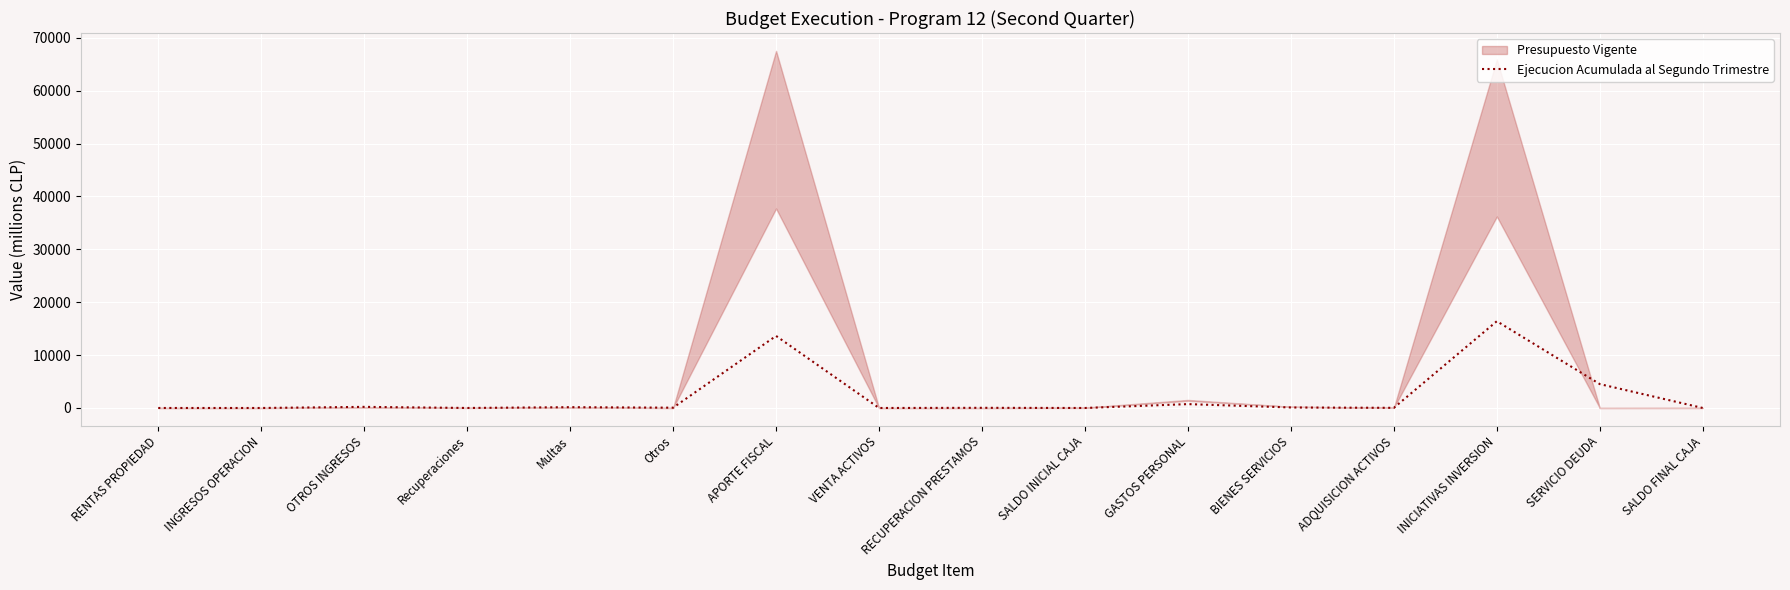

Which has a higher value, SALDO FINAL CAJA or APORTE FISCAL?

APORTE FISCAL